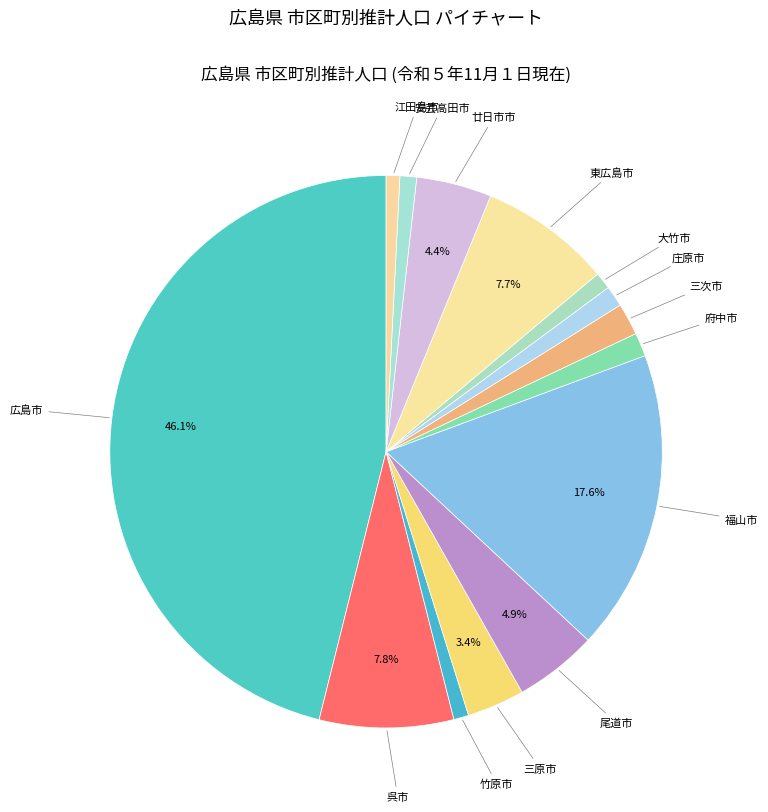

What is the total percentage of 呉市 and 尾道市?

12.7%